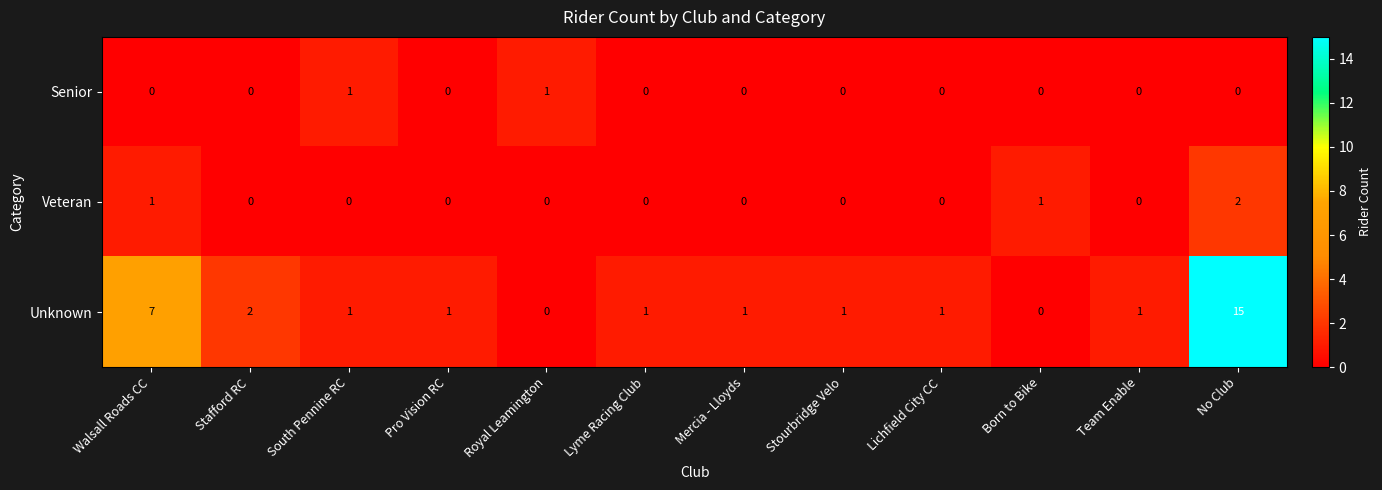

Rank the series by their maximum value, from highest to lowest.

Unknown, Veteran, Senior